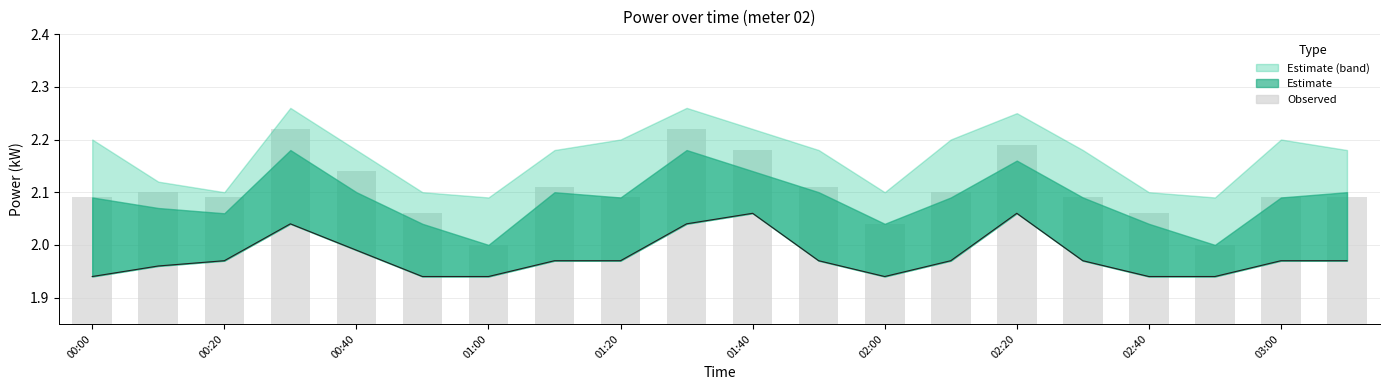

What is the difference between the highest and lowest values at 01:00?

0.1